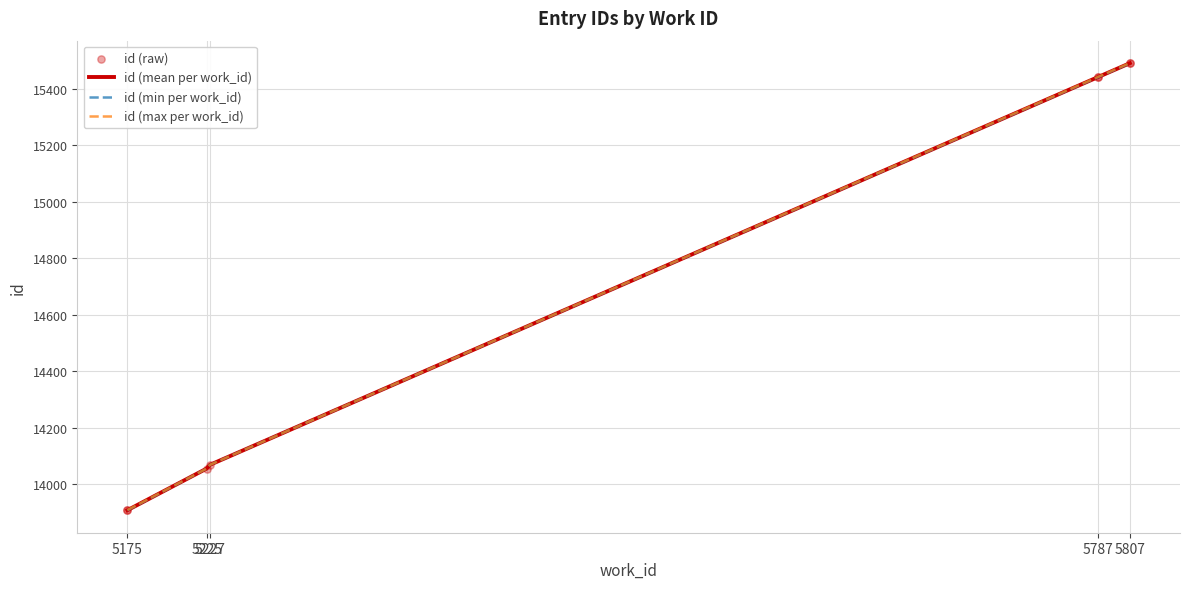

What is the change in value from 5787 to 5787?

+1